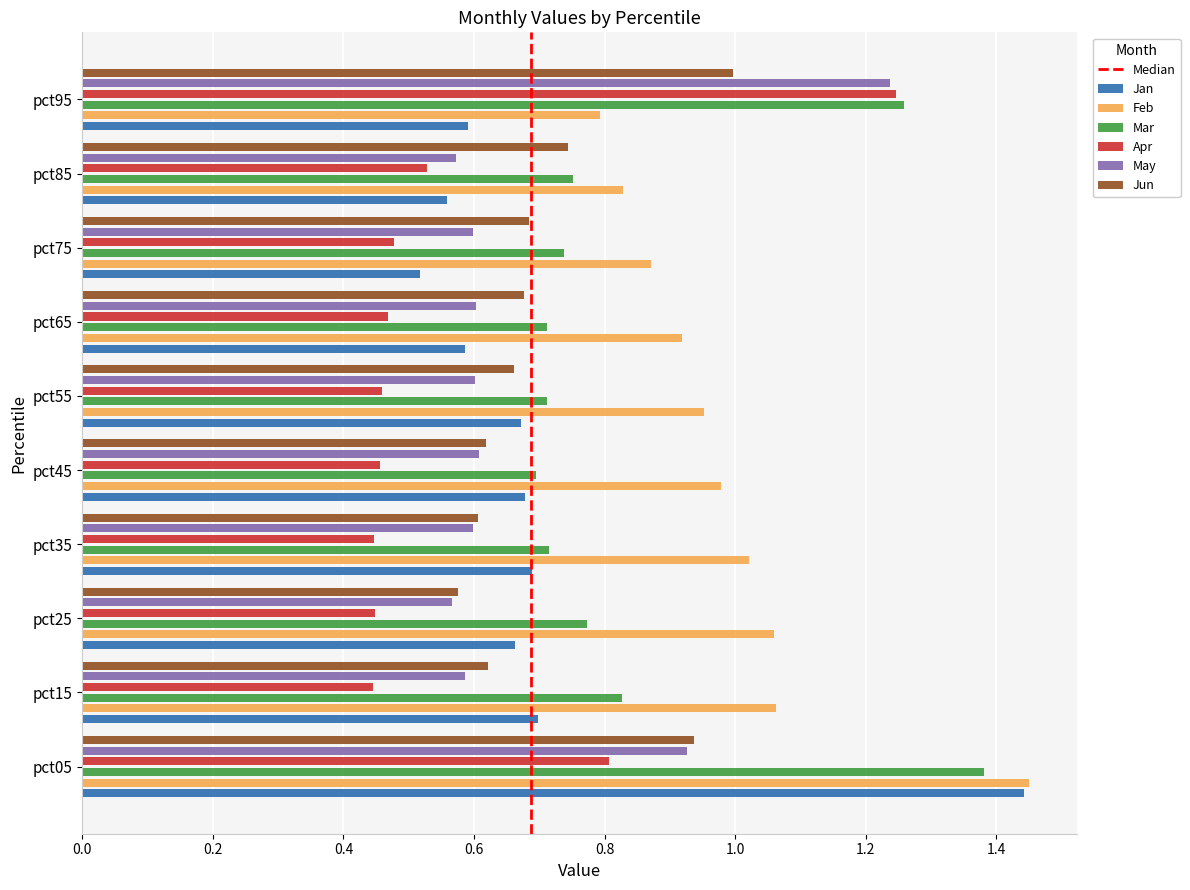

What is the value of the May bar at the 5th from the left?

0.6